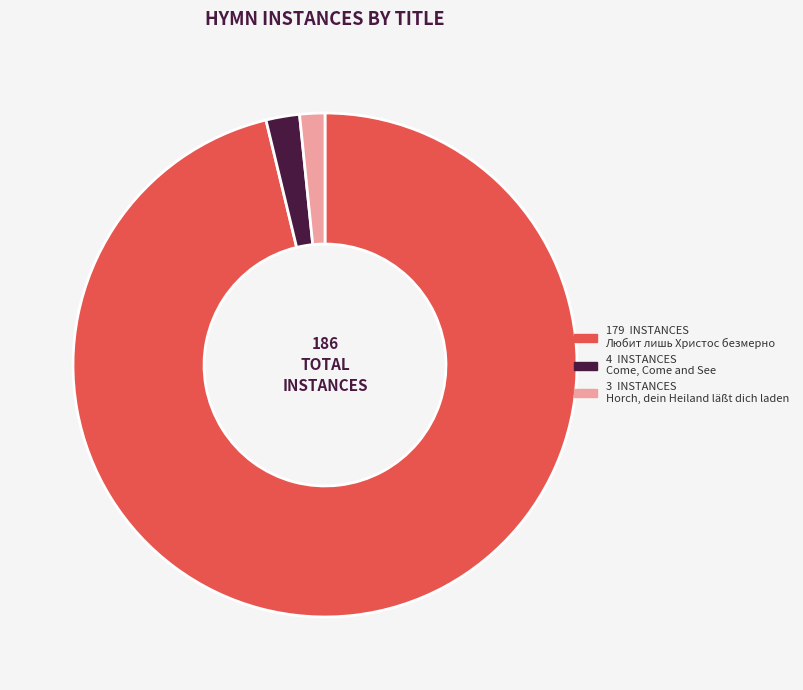

Is there any slice that represents more than half of the pie?

Yes